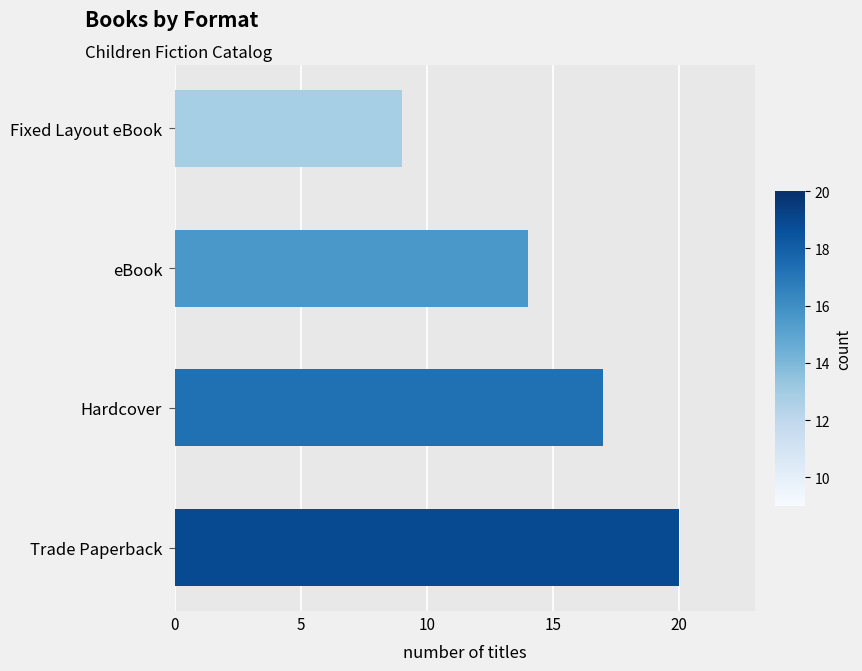

How many bars are there in total?

4